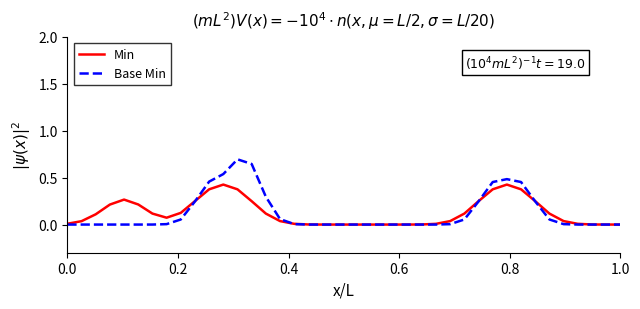

Rank the series by their maximum value, from highest to lowest.

Base Min, Min